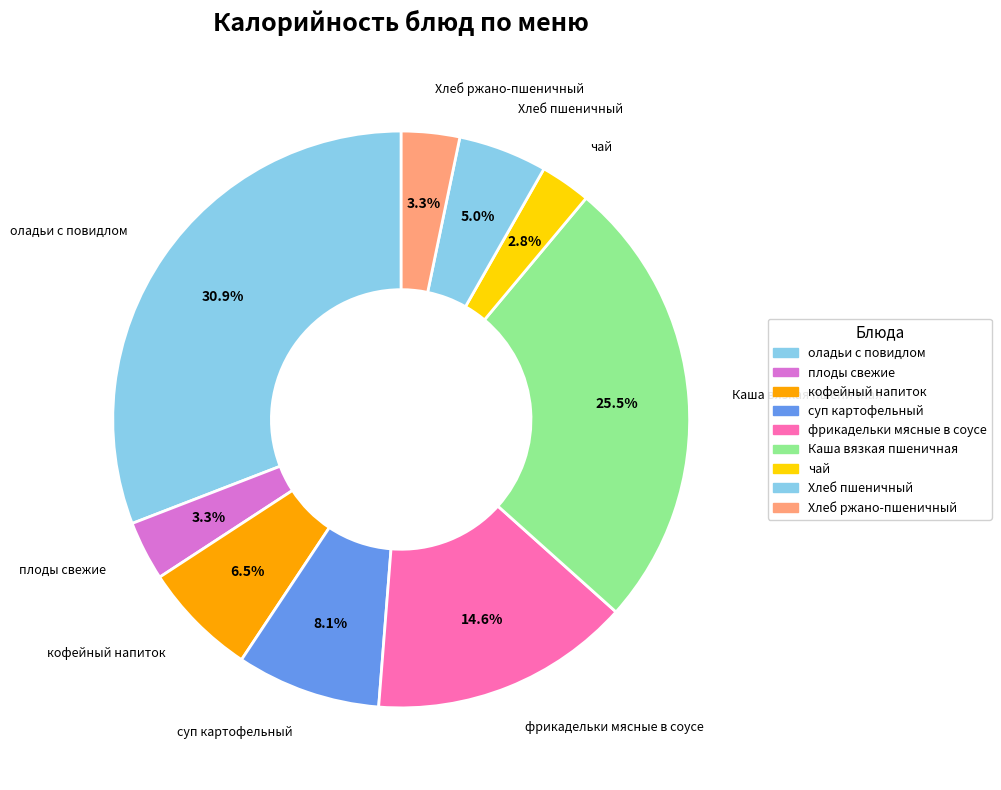

What is the smallest slice in the pie chart?

чай